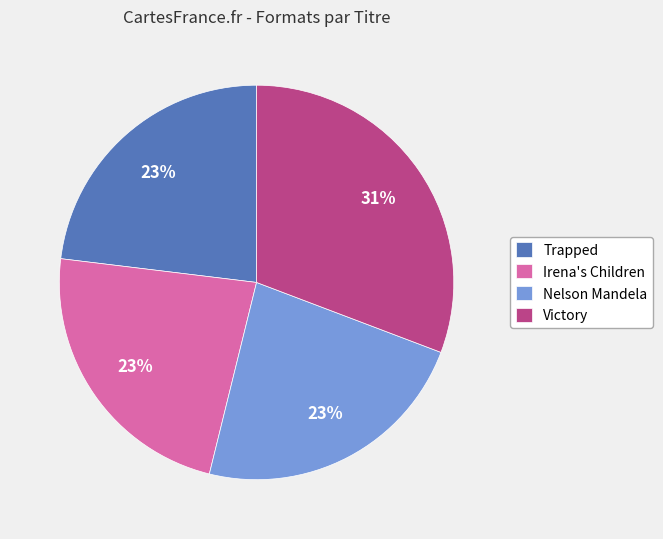

To the nearest percent, what portion does Trapped represent?

23%